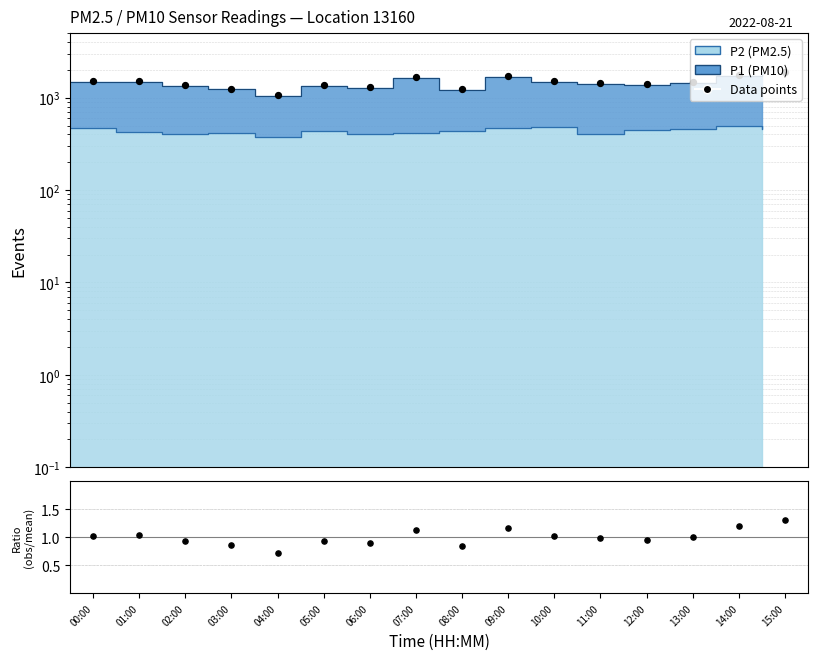

Is the value of Data at 13:00 greater than the value of Ratio at 12:00?

Yes